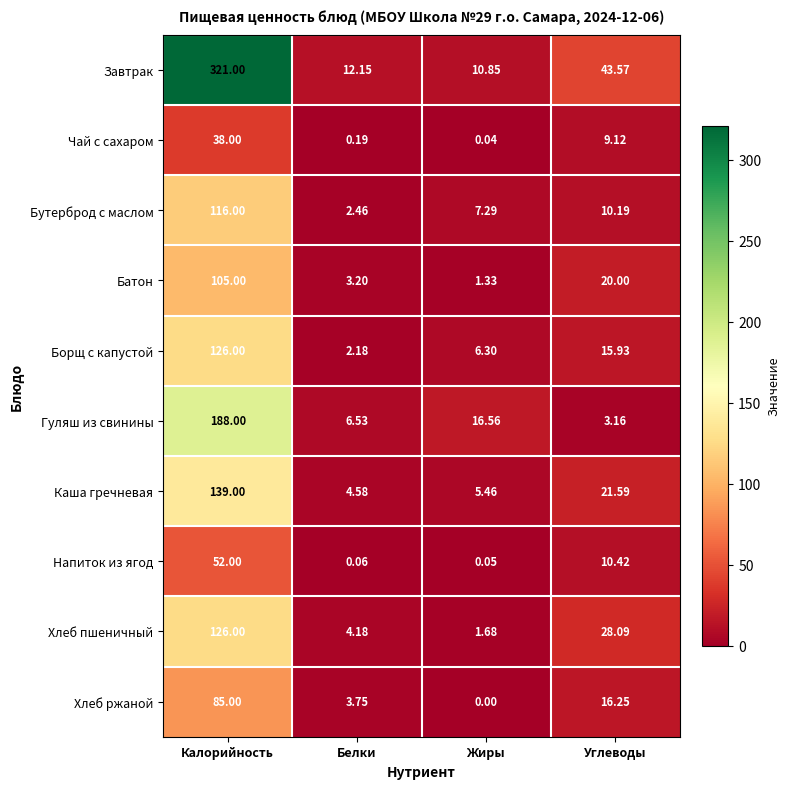

Which label corresponds to the largest value in the chart?

Калорийность